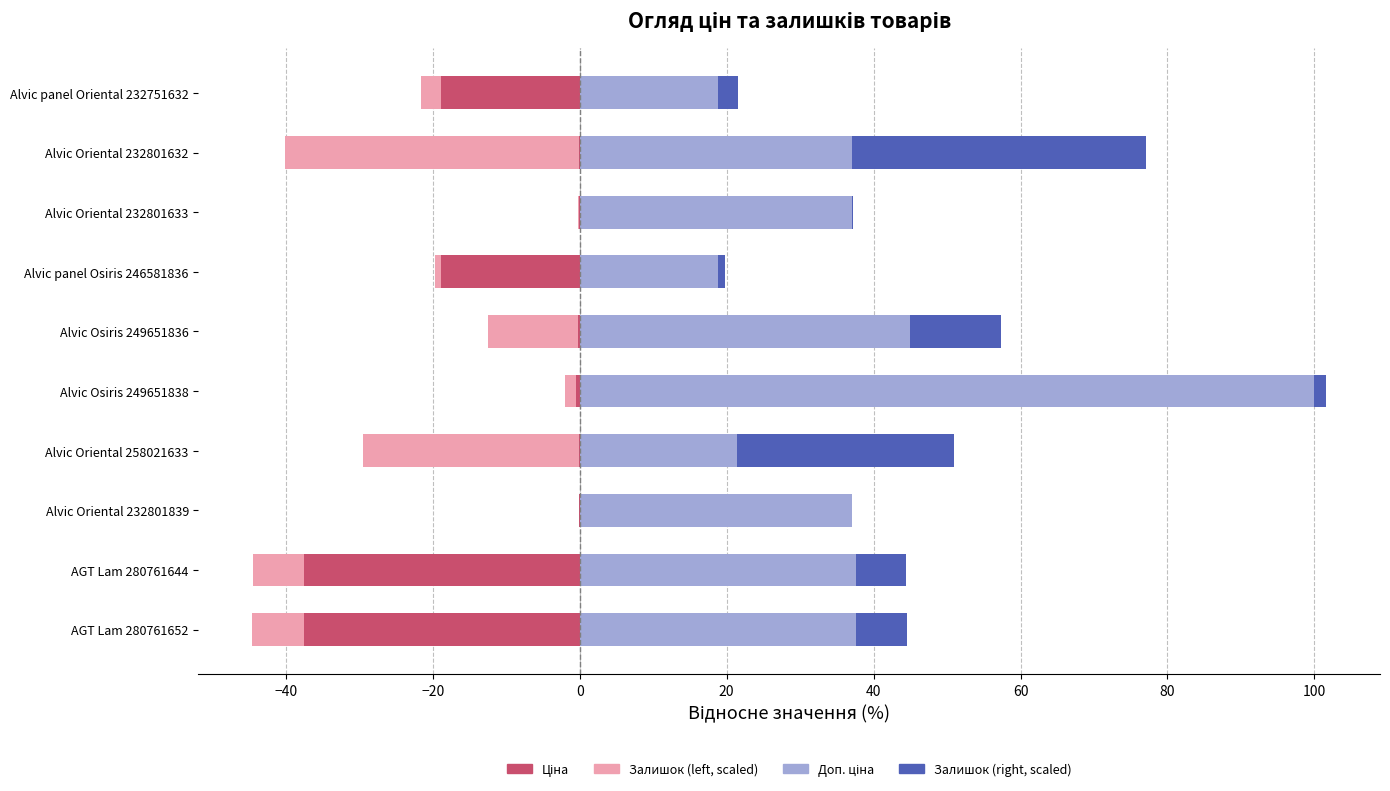

Which series has the widest spread of values?

Доп. ціна (partial)